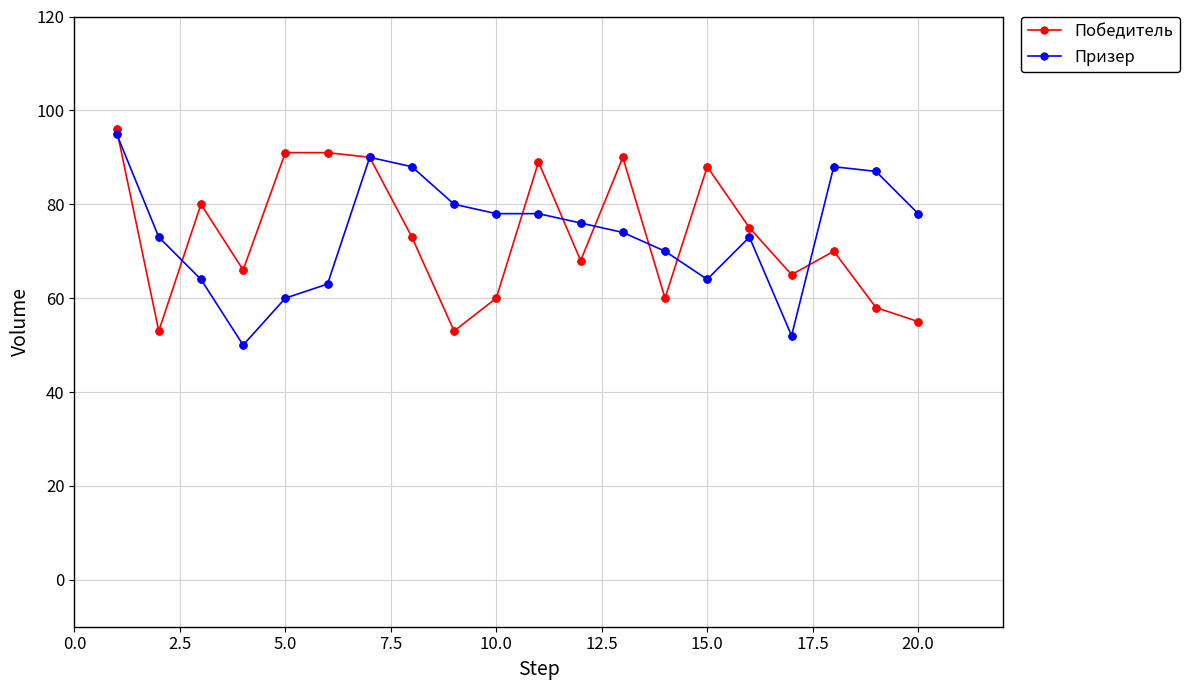

True or false: Победитель has more than 2 points higher than both neighbors.

True